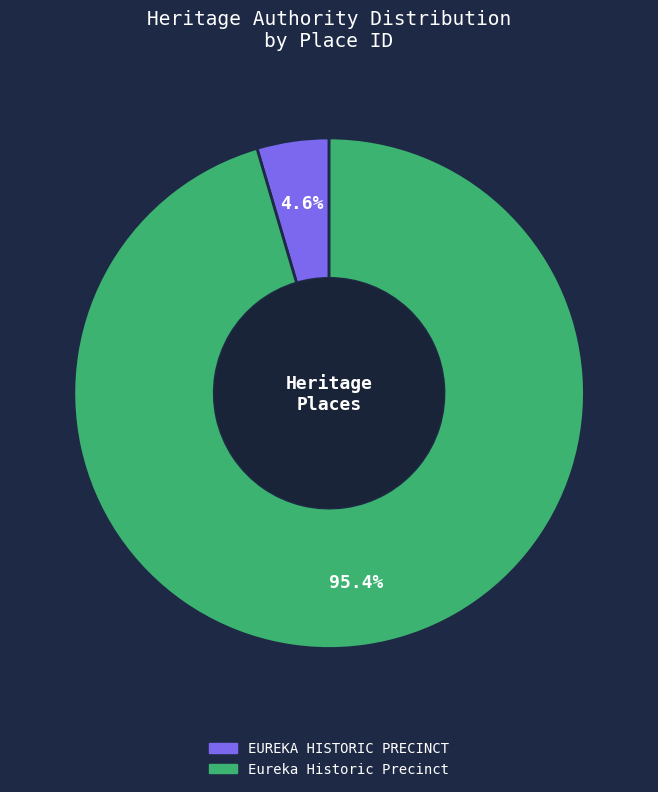

What is the total percentage of Eureka Historic Precinct and EUREKA HISTORIC PRECINCT?

100.0%